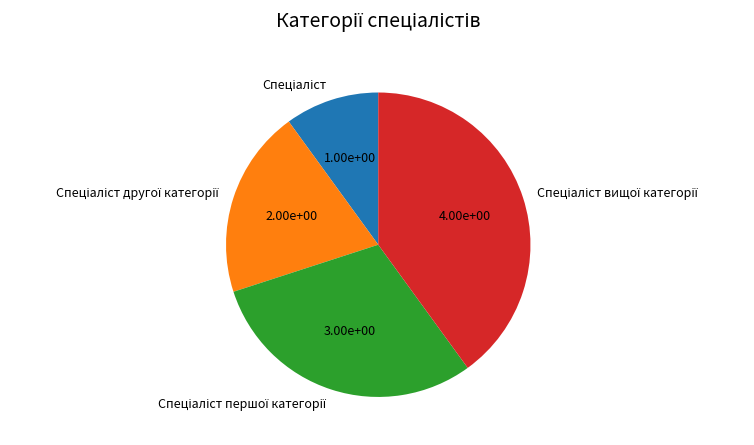

Is there a majority slice in this chart?

No